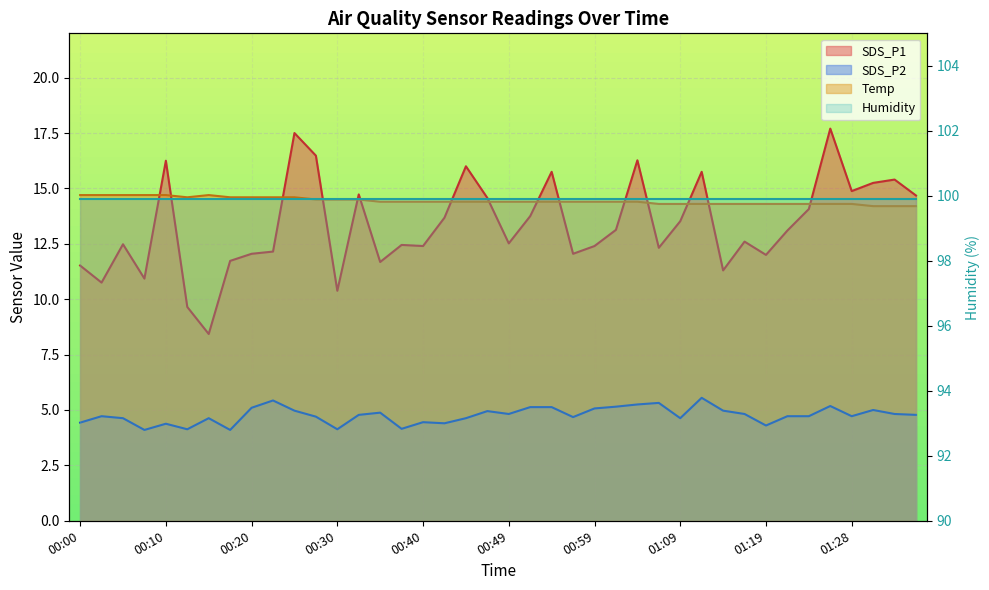

The Temp series shows 14.4 at 01:02. True or false?

True